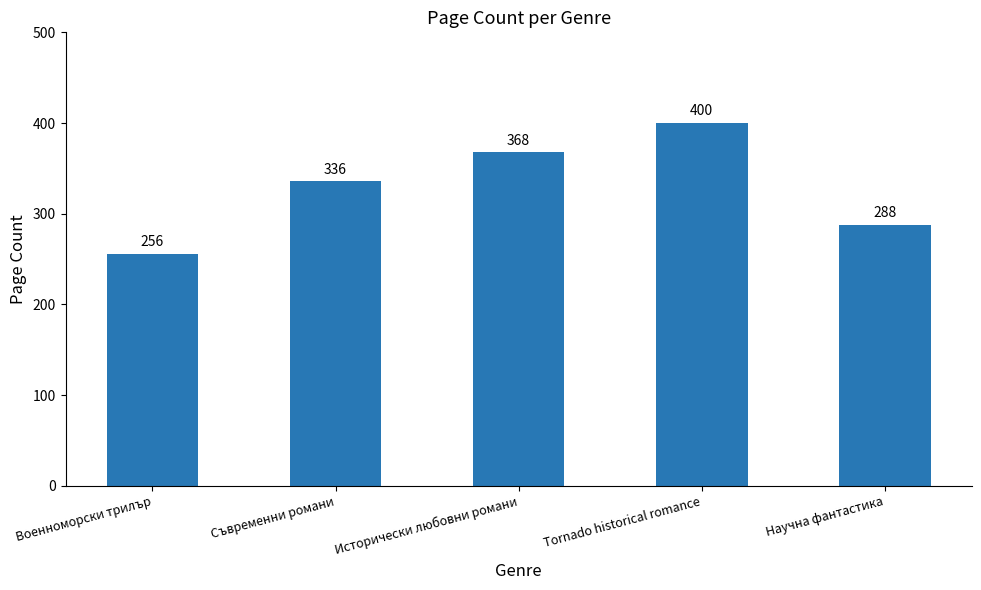

What is the value of the 5th bar from the left?

288